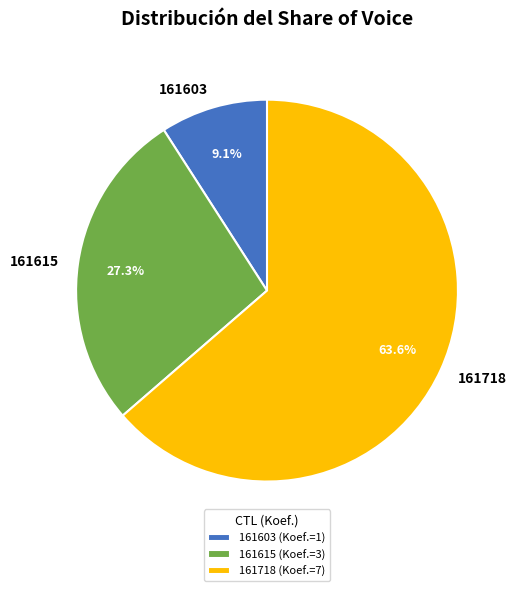

What is the total percentage of 161603 and 161615?

36.4%